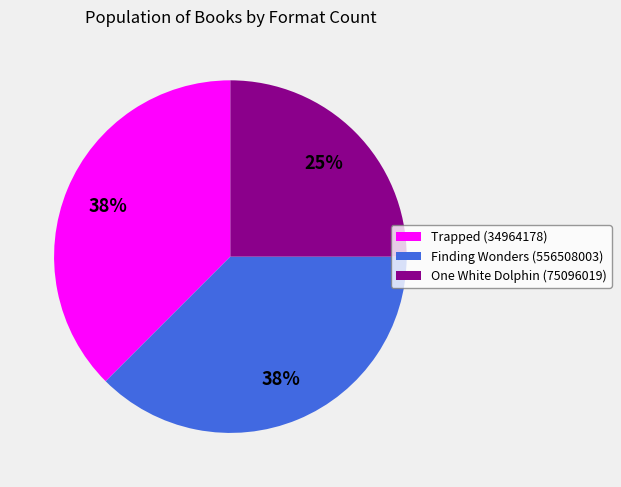

Which has a higher value, Trapped (34964178) or One White Dolphin (75096019)?

Trapped (34964178)